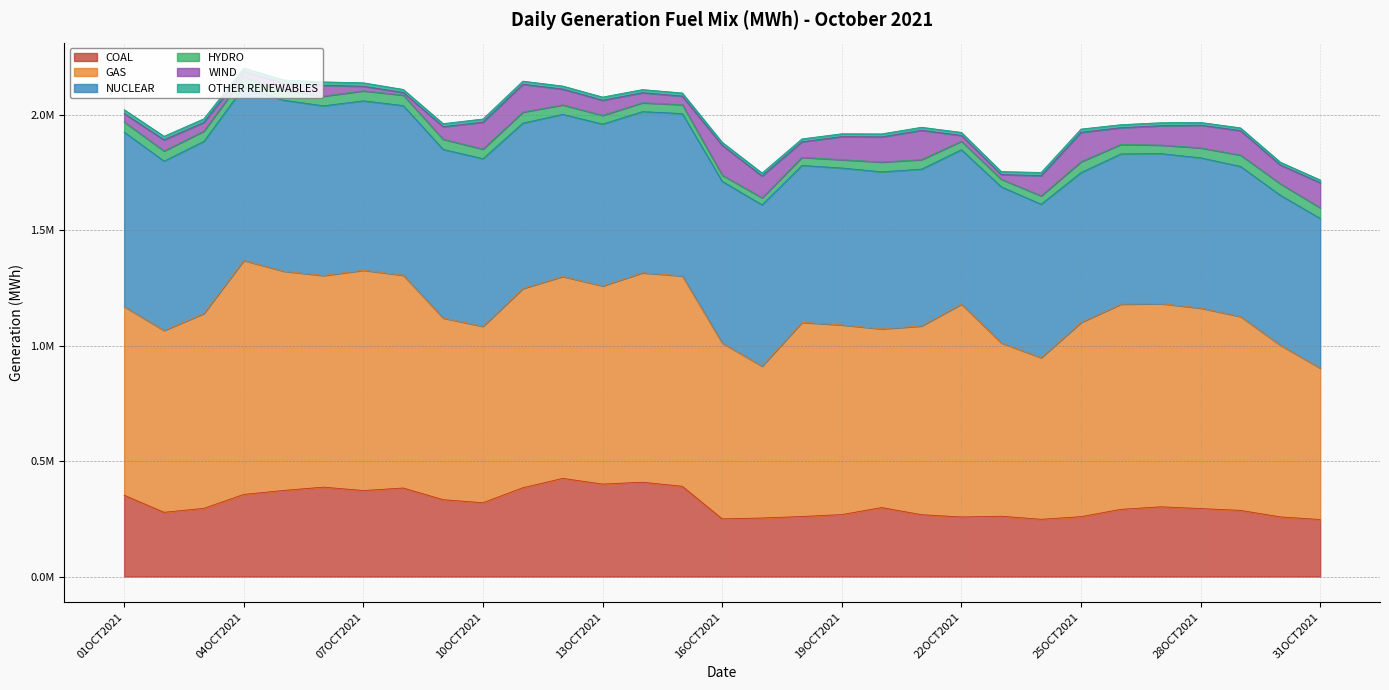

At which category does HYDRO reach its first local peak?

03OCT2021